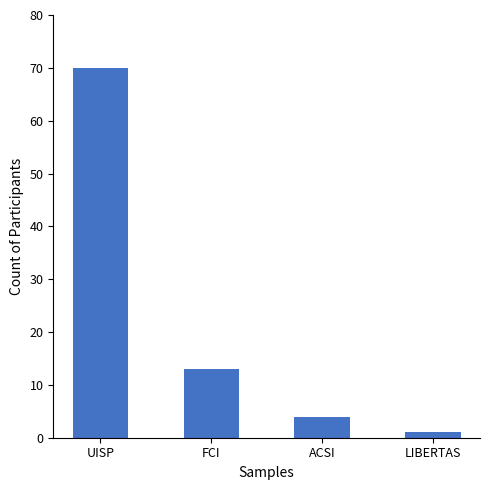

What is the sum of all values?

88